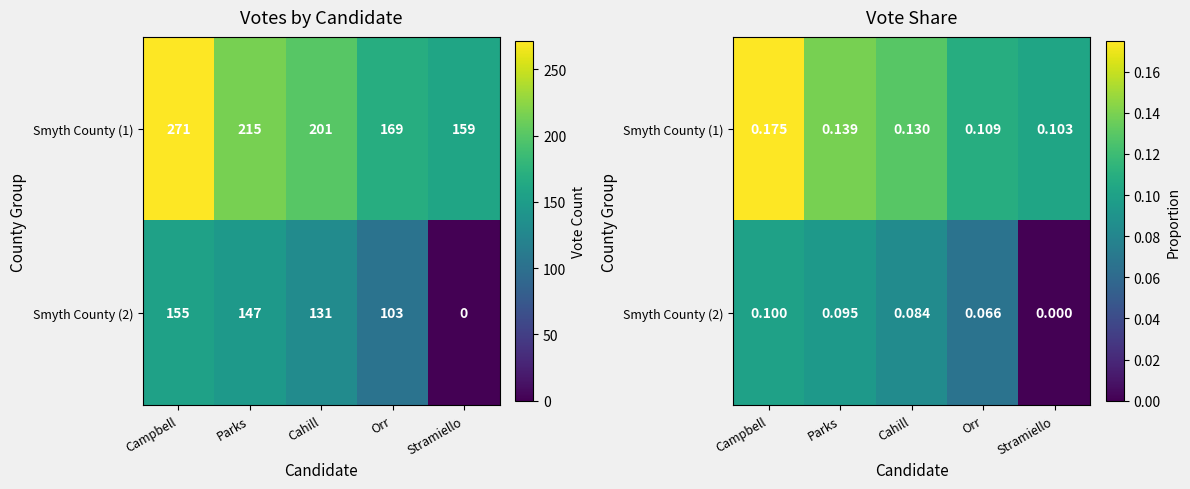

Count the Smyth County (2) values in the range 0 to 1.

5